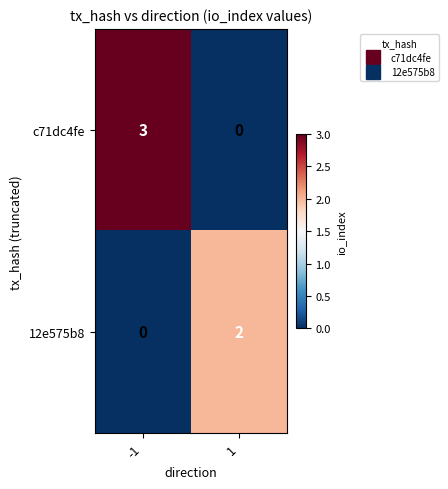

Count the number of data series in this chart.

2